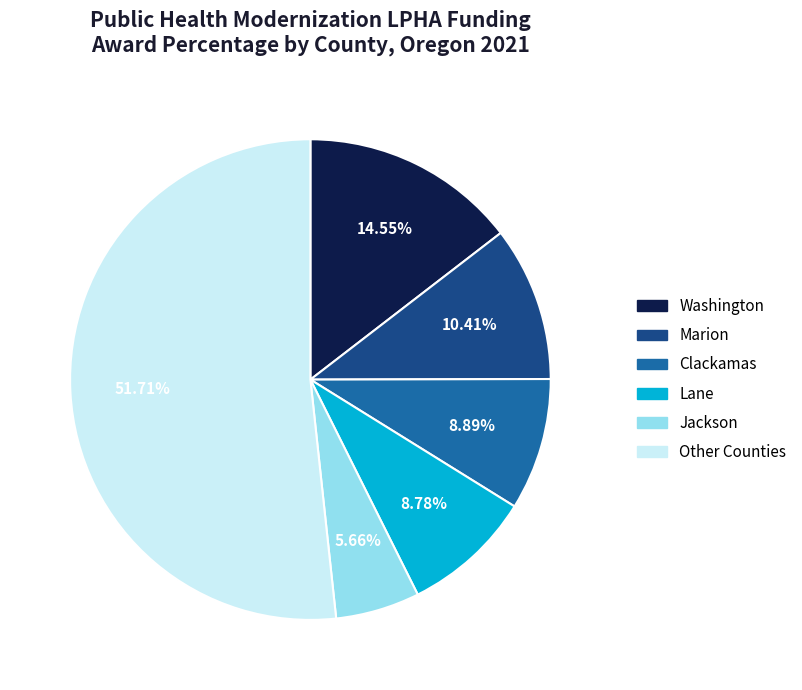

Between Washington and Clackamas, which is larger?

Washington